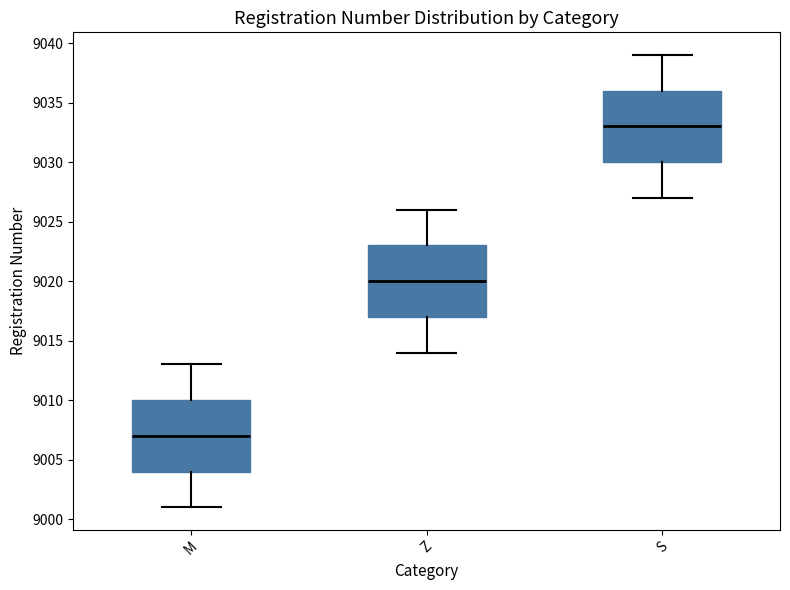

Which box's median line is the highest?

S